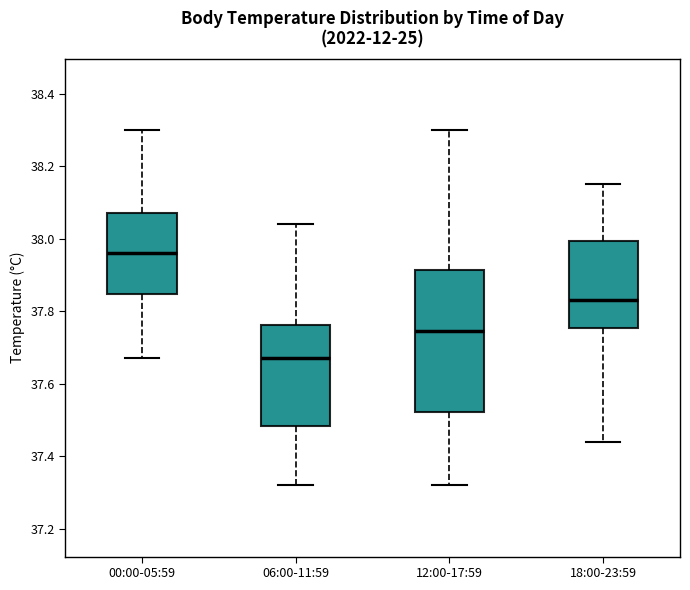

Reading left to right, read every box against the y-axis: the position of its median line, the range the box covers, and the ends of its whiskers. The values are not printed on the chart, so give them approximately, as read against the axis.

00:00-05:59: median 37.96, box 37.84 to 38.08, whiskers 37.68 to 38.30
06:00-11:59: median 37.68, box 37.48 to 37.76, whiskers 37.32 to 38.04
12:00-17:59: median 37.74, box 37.52 to 37.92, whiskers 37.32 to 38.30
18:00-23:59: median 37.84, box 37.76 to 38.00, whiskers 37.44 to 38.16